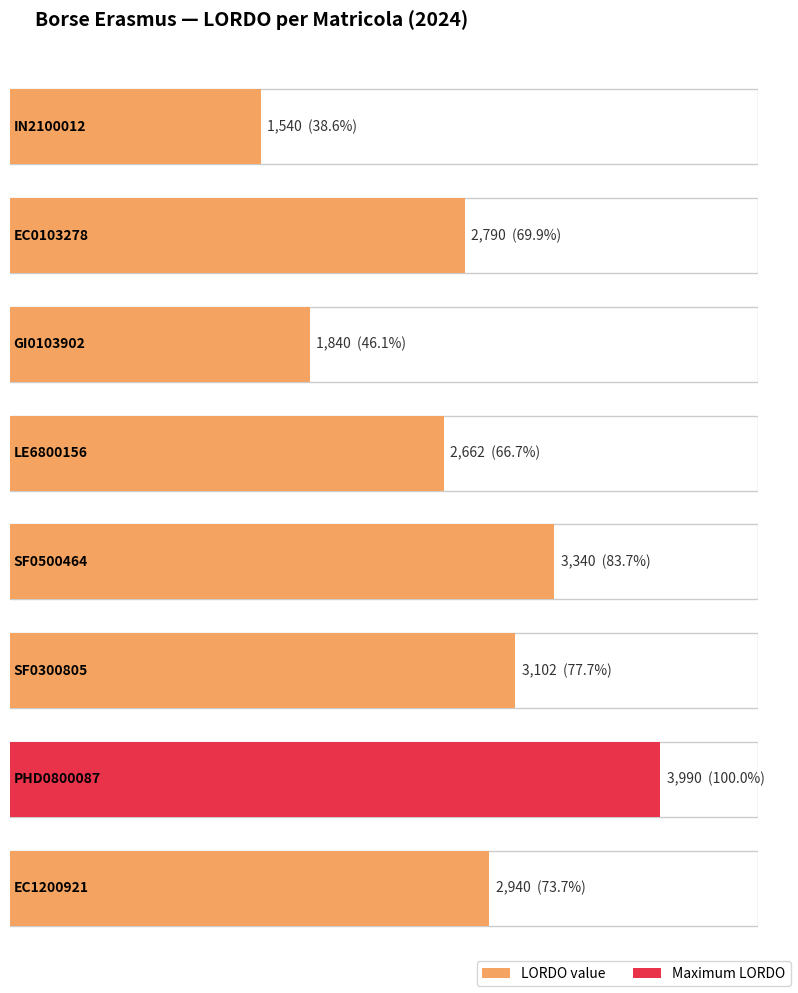

Between EC0103278 and IN2100012, which is larger?

EC0103278